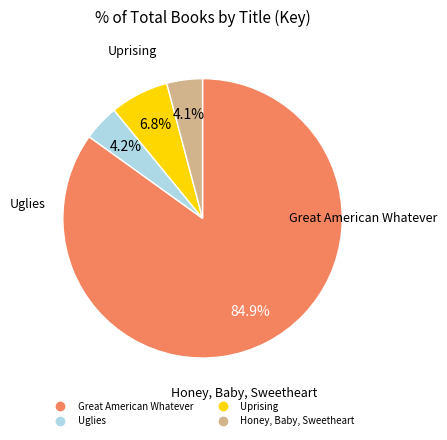

Approximately how many times larger is the value at Uprising compared to Great American Whatever?

0.1